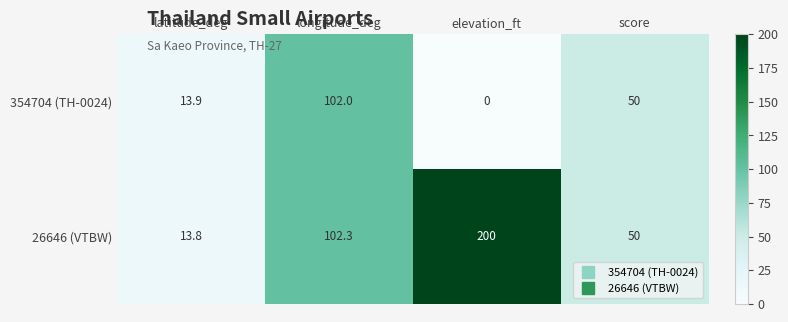

The value of 26646 (VTBW) at latitude_deg is 13.8. True or false?

True